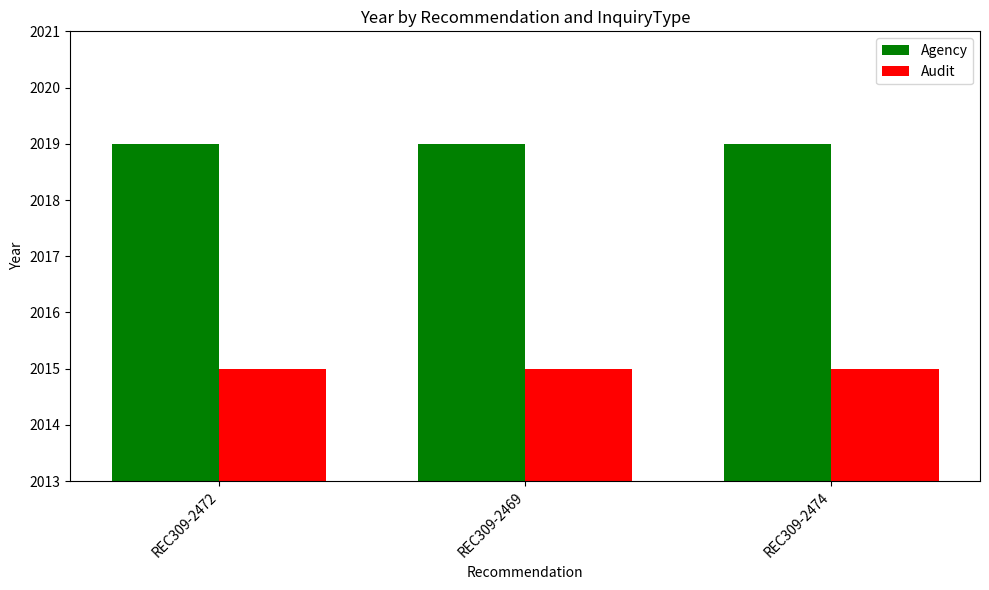

What is the value of the Agency bar at the 2nd from the left?

2019